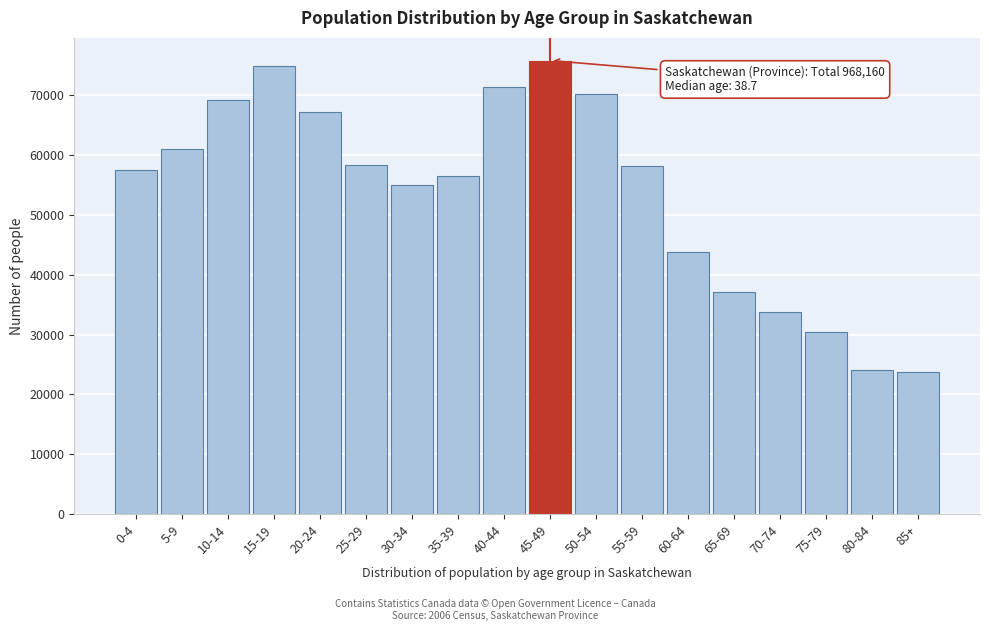

What is the average value?

53787